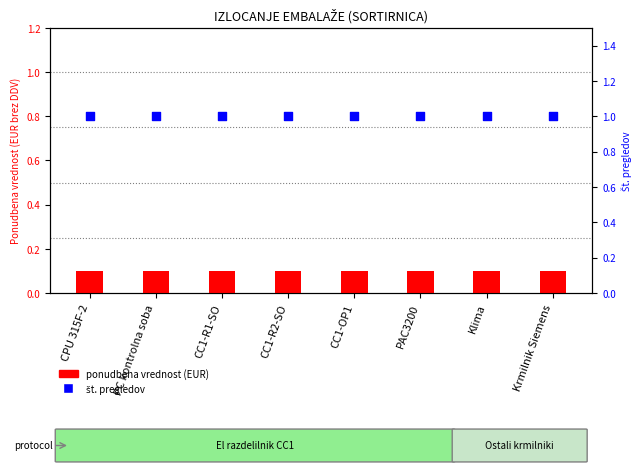

At how many categories does at least one series exceed 0?

8